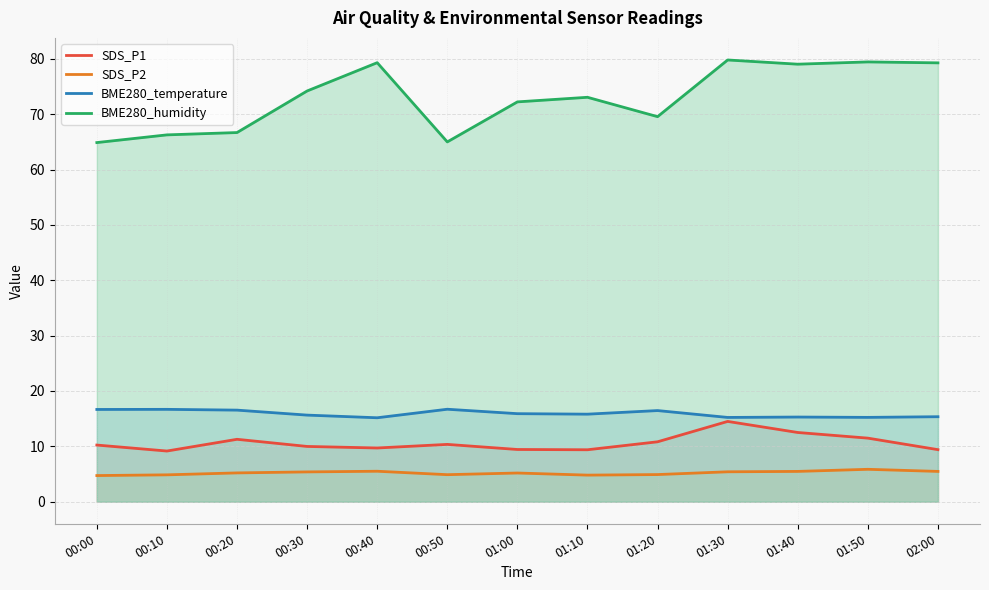

Rank the series at 00:30 from lowest to highest value.

SDS_P2, SDS_P1, BME280_temperature, BME280_humidity